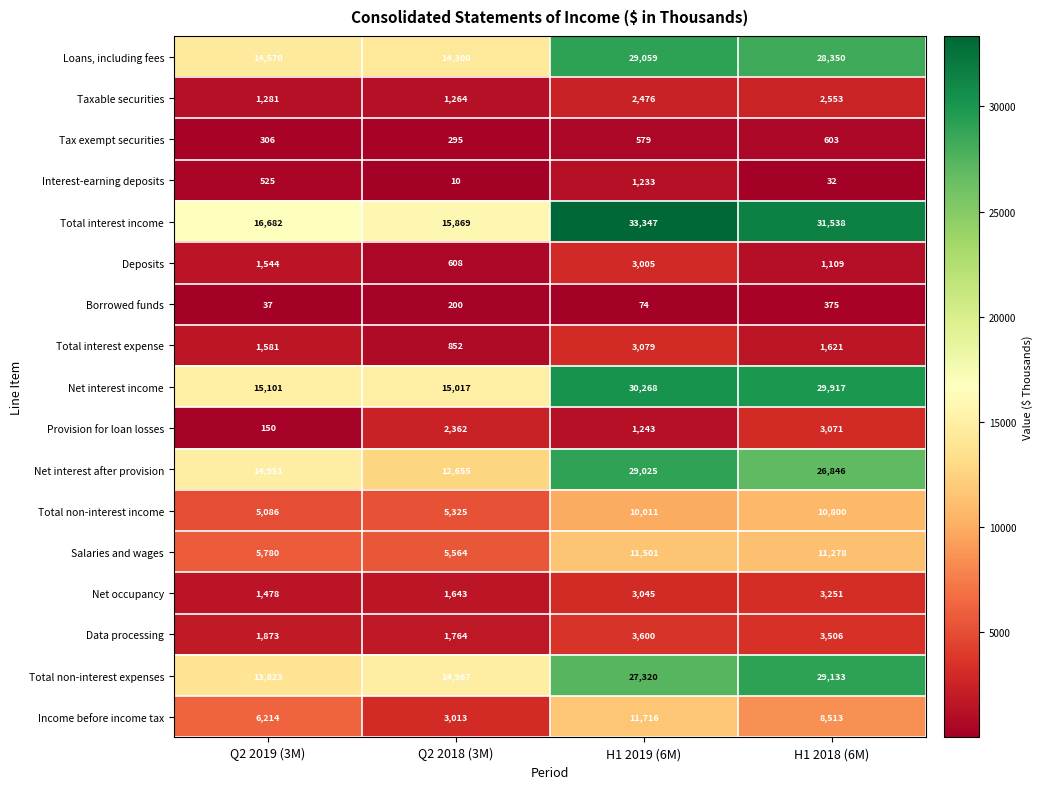

Which series changed the most between Q2 2019 (3M) and H1 2019 (6M)?

Total interest income